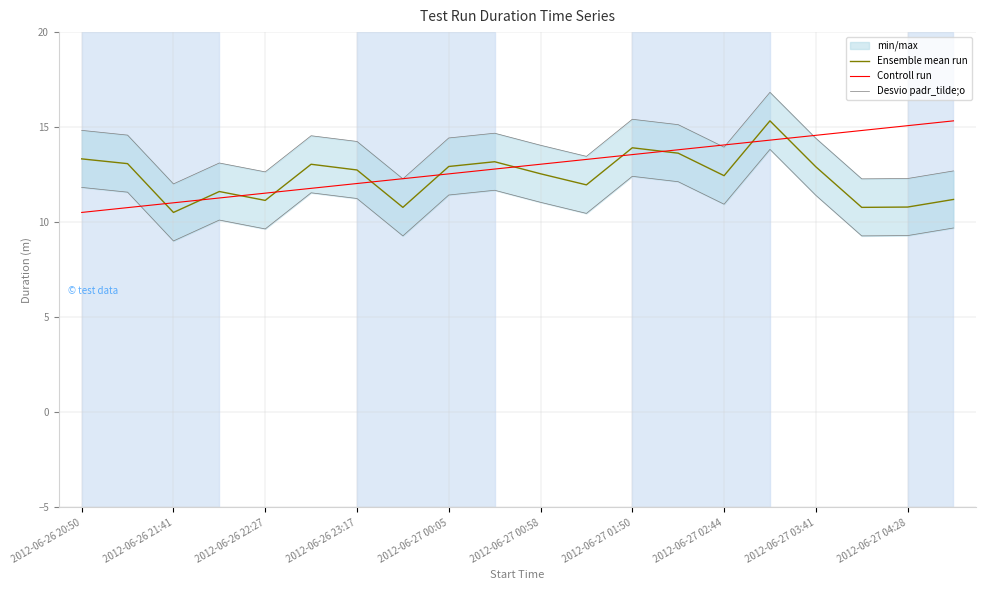

True or false: Controll run has a value of 14.1 at 2012-06-27 02:44.

True